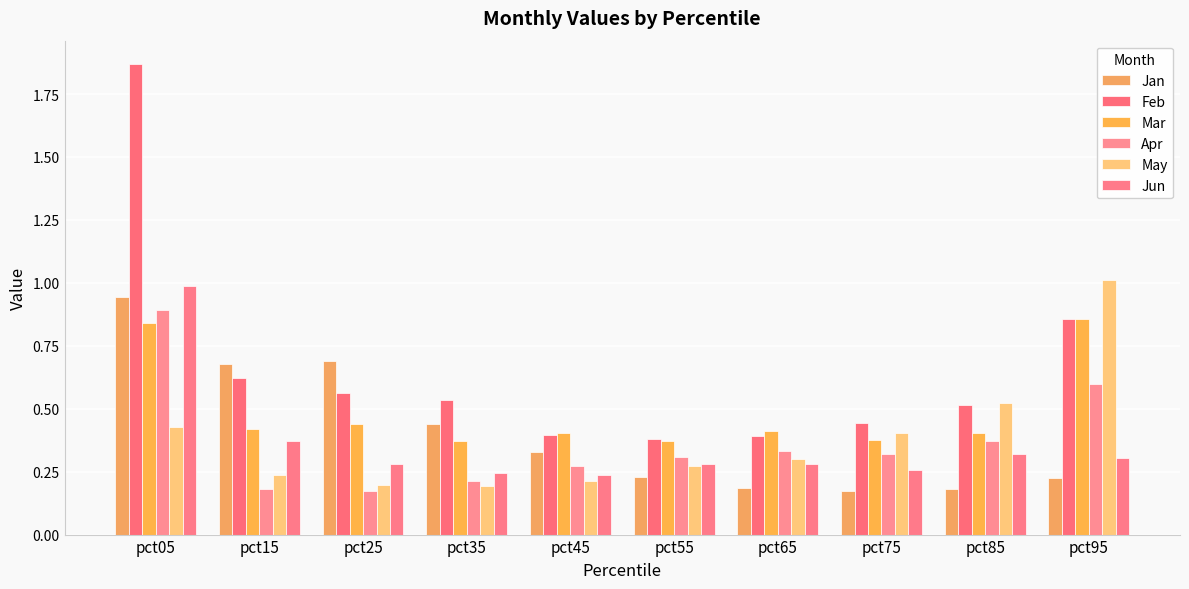

What is the difference between the Jun values at pct75 and pct05?

0.7